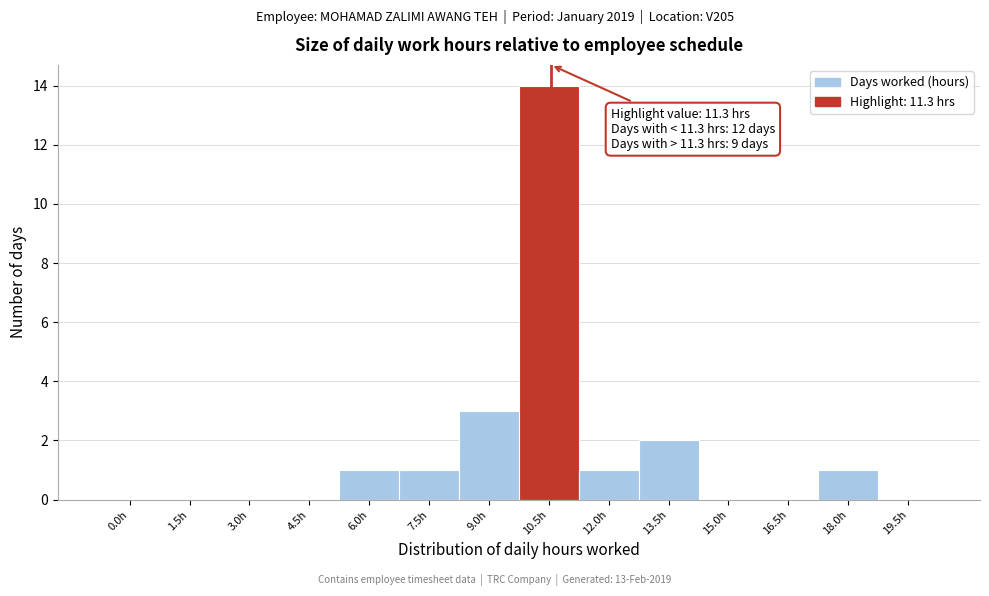

Reading left to right, what are all the values shown in this chart?

0.0h=0	1.5h=0	3.0h=0	4.5h=0	6.0h=1	7.5h=1	9.0h=3	10.5h=14	12.0h=1	13.5h=2	15.0h=0	16.5h=0	18.0h=1	19.5h=0